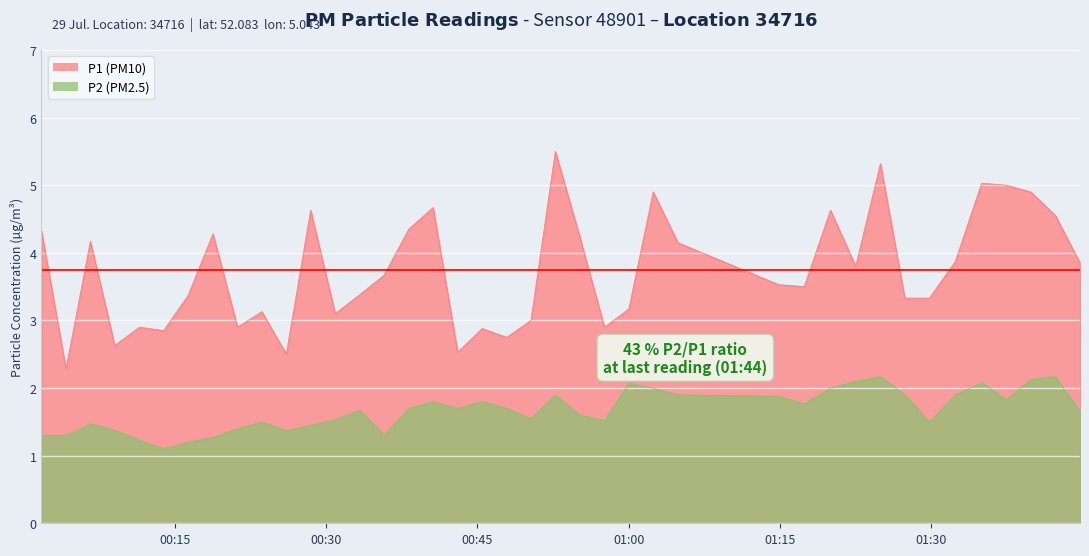

What is the minimum value shown in the chart?

1.1